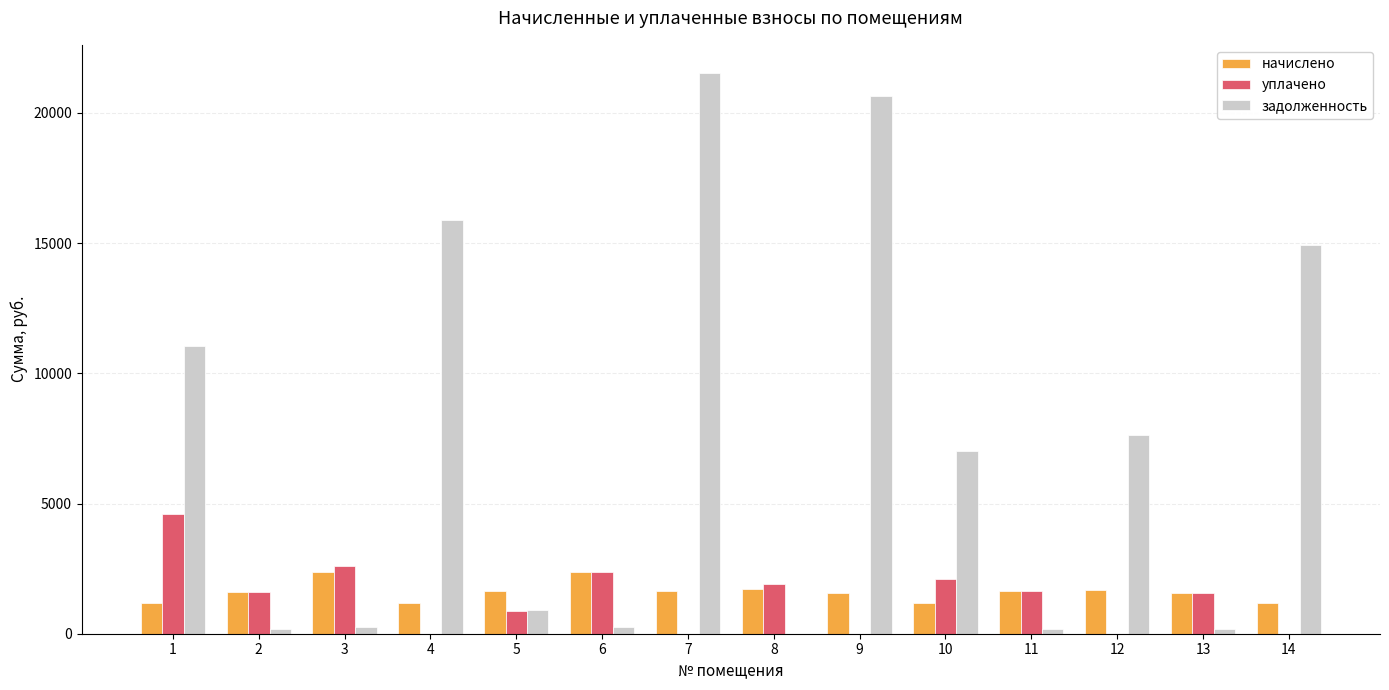

What is the highest value of the начислено series?

2361.2